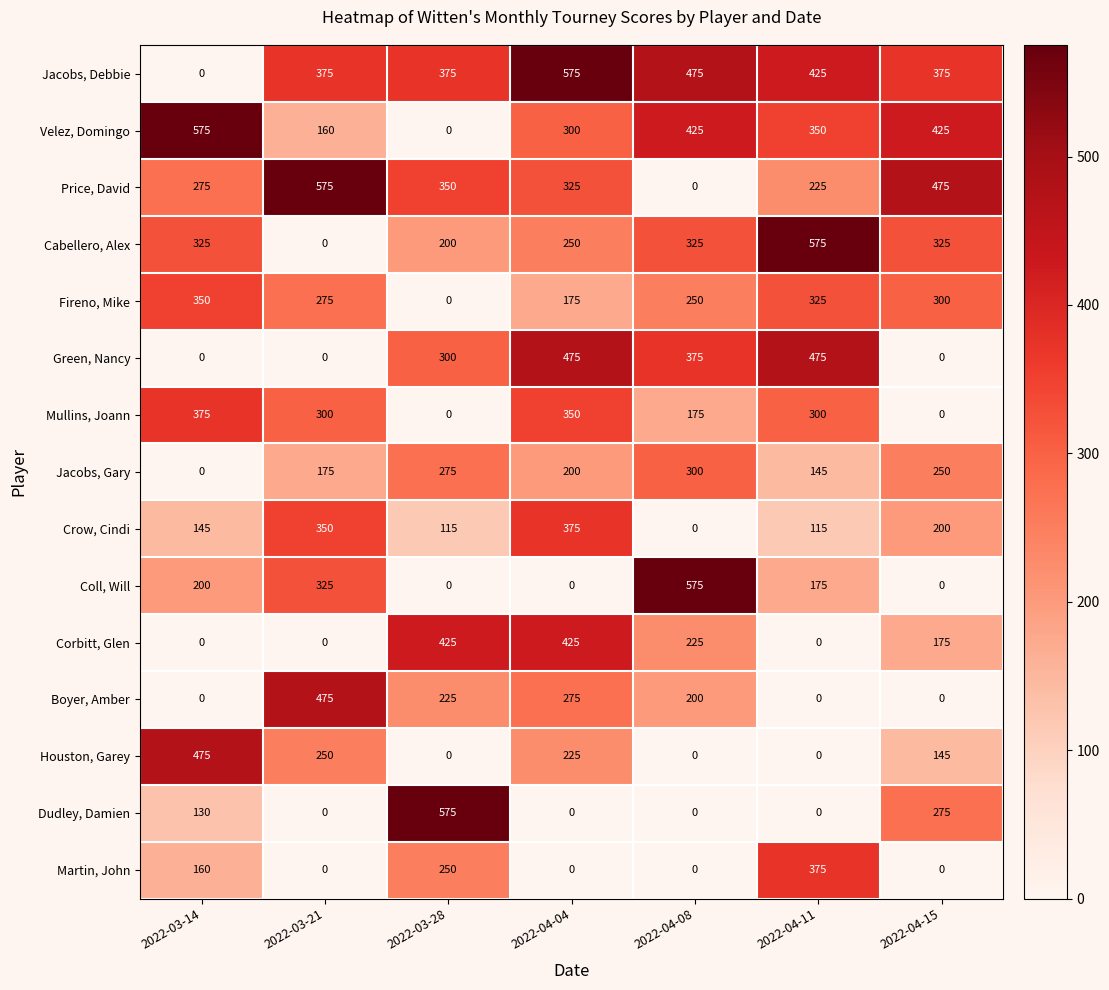

True or false: Price, David has a value of 0 at 2022-04-08.

True